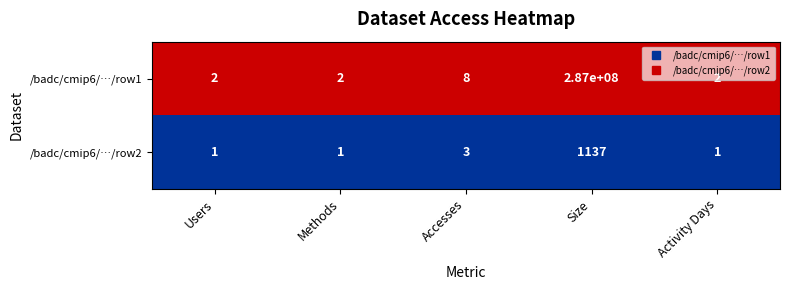

At which category is the sum across all series the highest?

Size